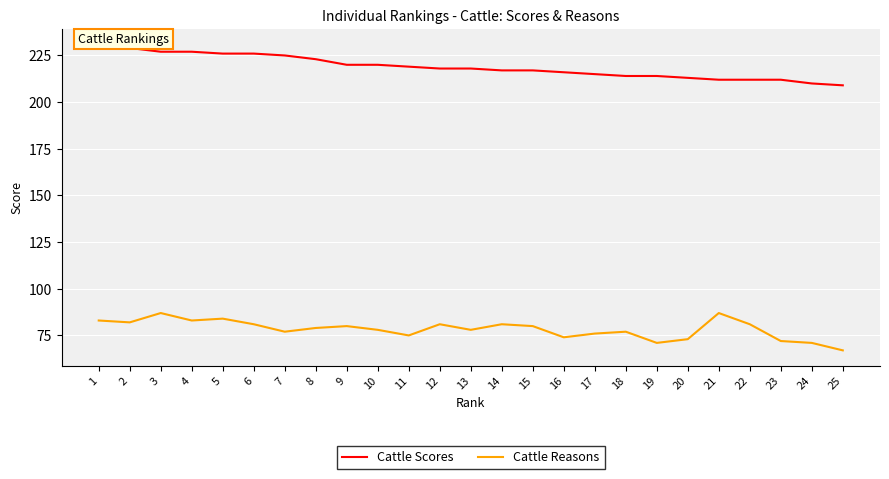

Does the chart display data point markers on the line(s)?

No